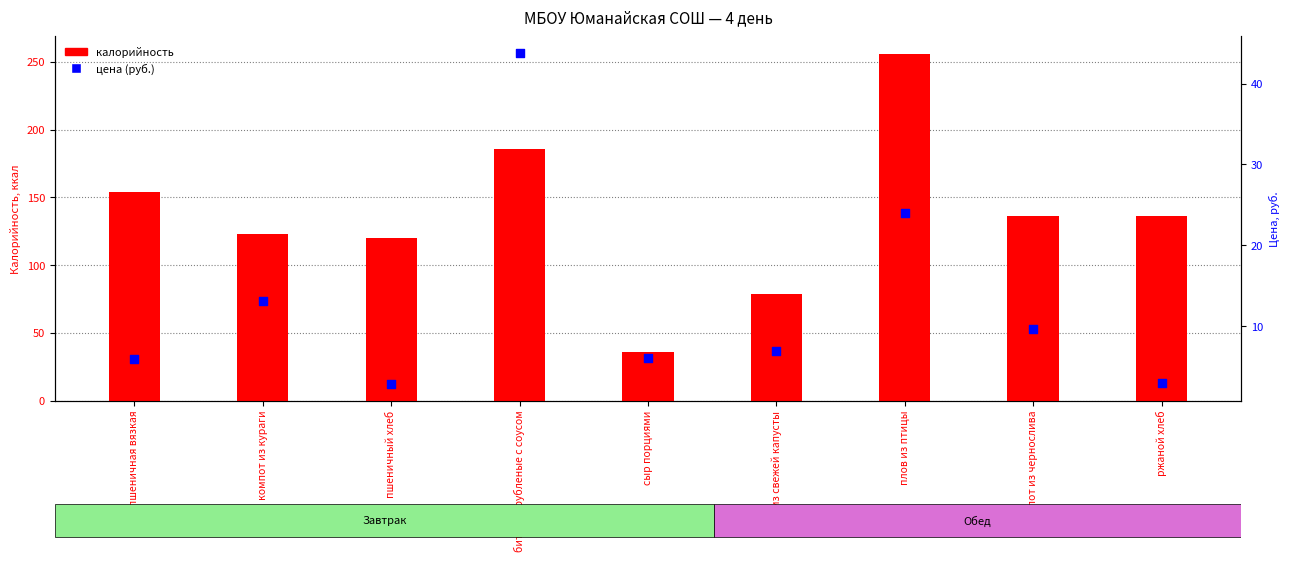

At how many categories does at least one series exceed 31?

9